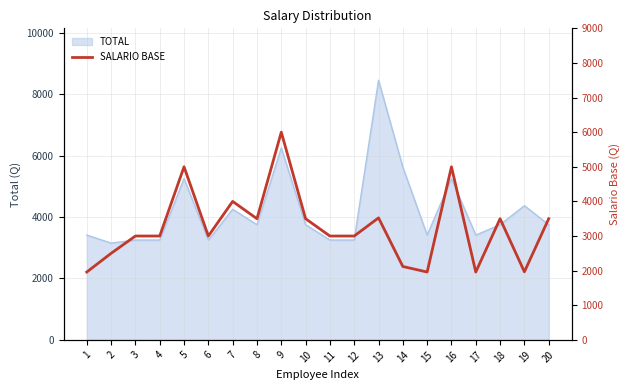

What is the difference between the second highest and minimum values?

3040